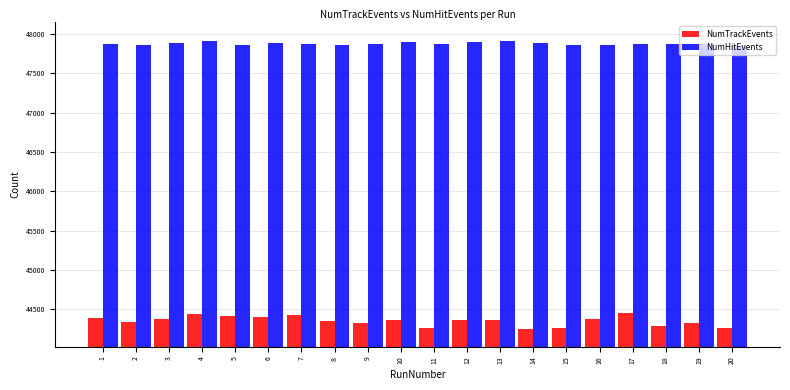

What is the difference between the maximum and minimum values in the NumTrackEvents series?

209